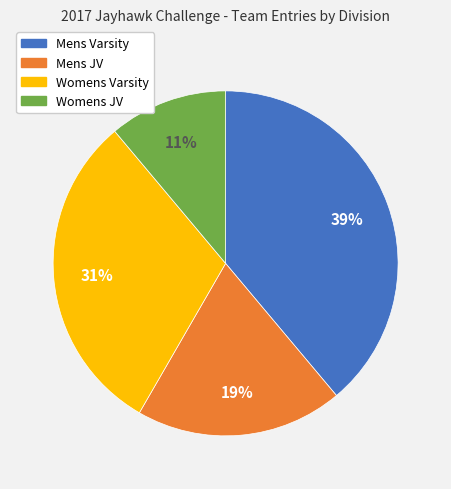

Does Mens Varsity account for over 50% of the chart?

No